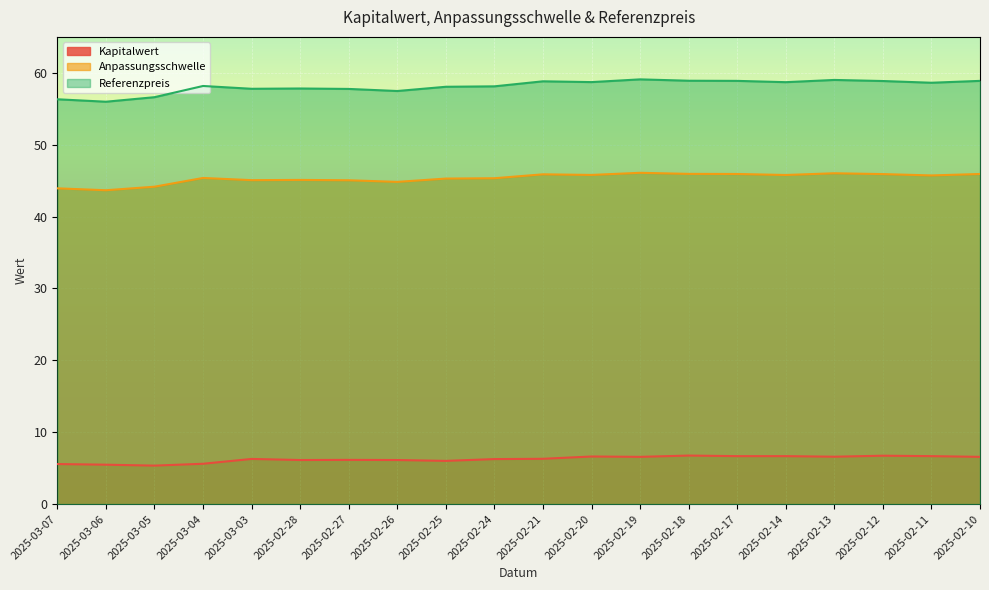

List the series in order of their overall mean, highest first.

Referenzpreis, Anpassungsschwelle, Kapitalwert